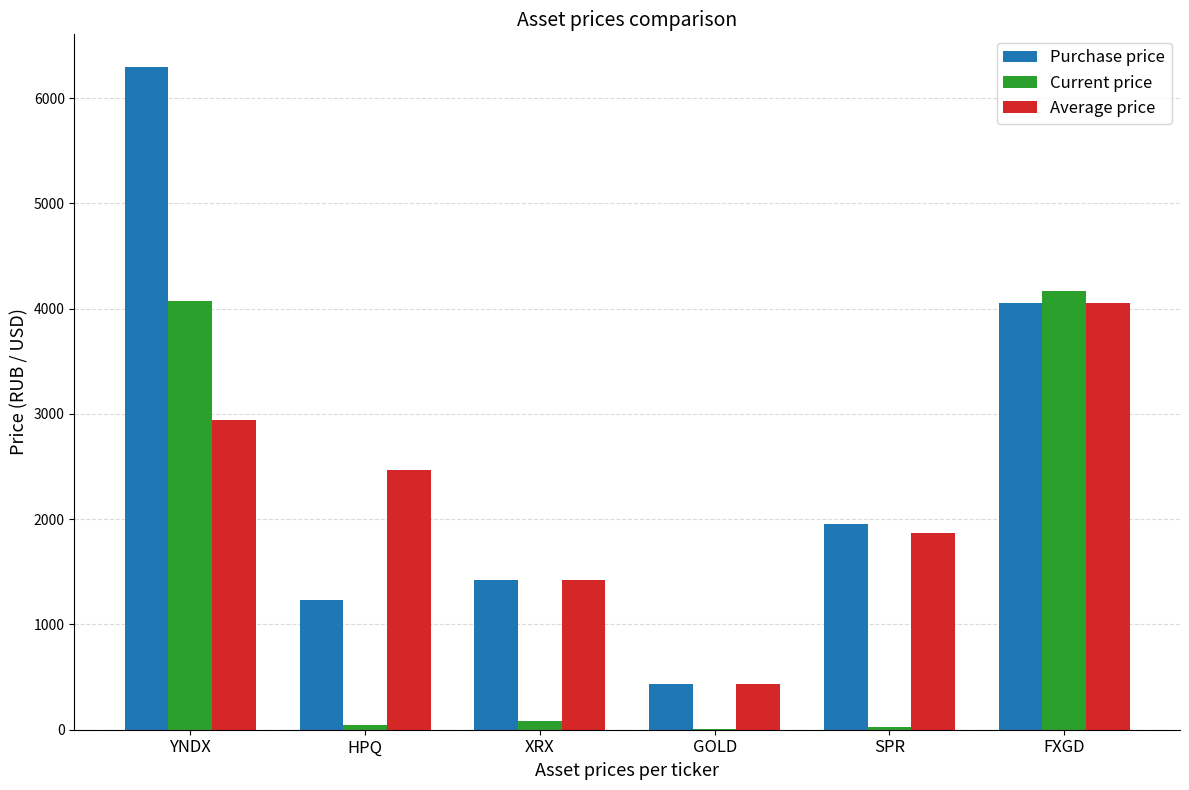

What is the sum of all Current price values?

8405.5